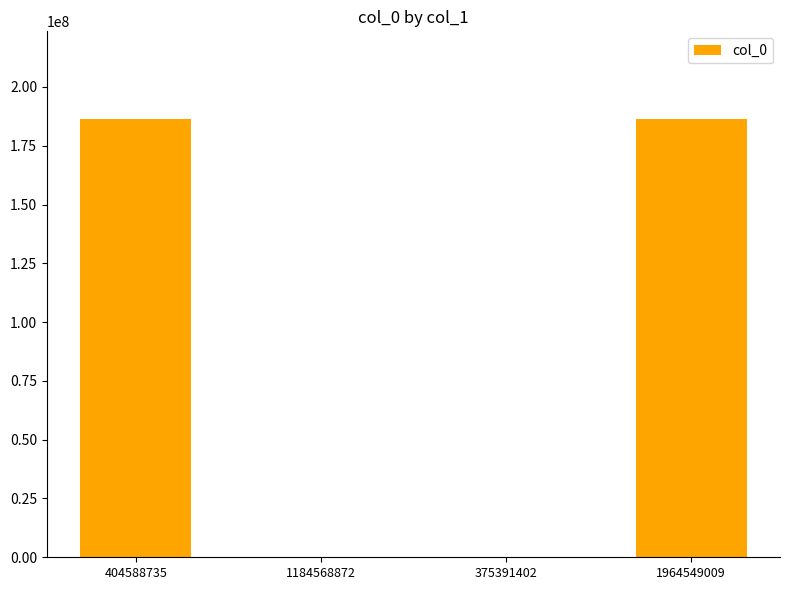

What is the maximum value shown in the chart?

186393019